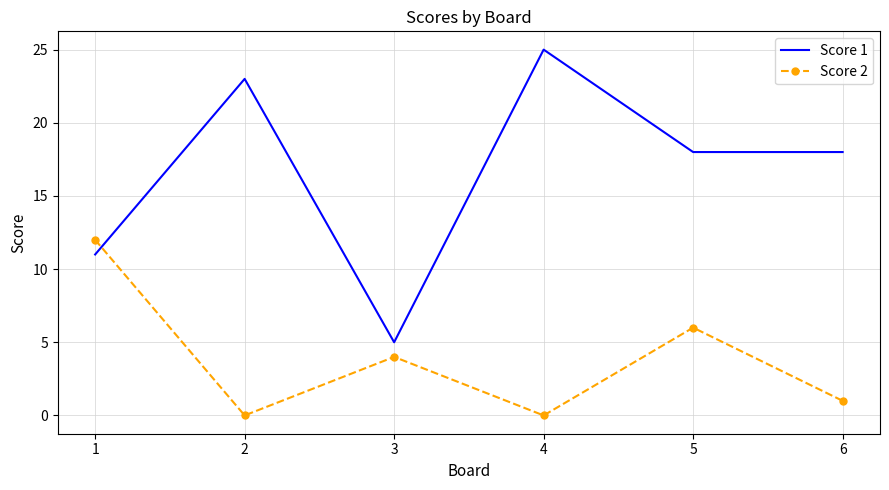

Is it true that Score 2 equals 12 at 1?

True